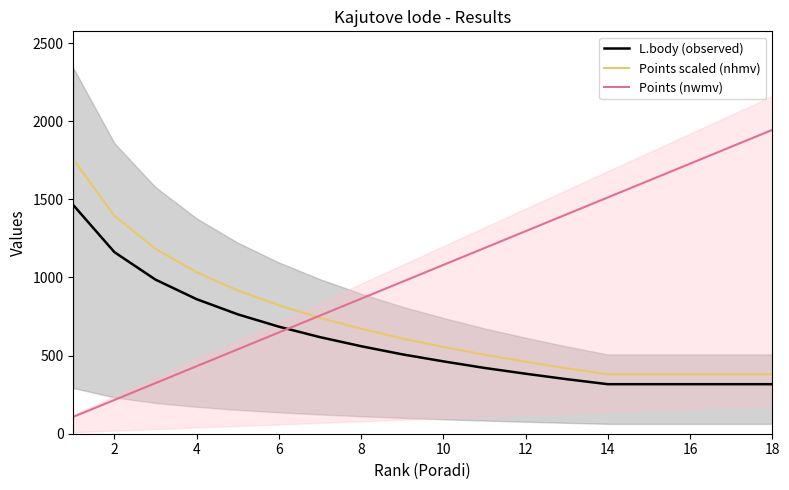

What is the difference between the second highest and second lowest values in the L.body (observed) series?

845.0